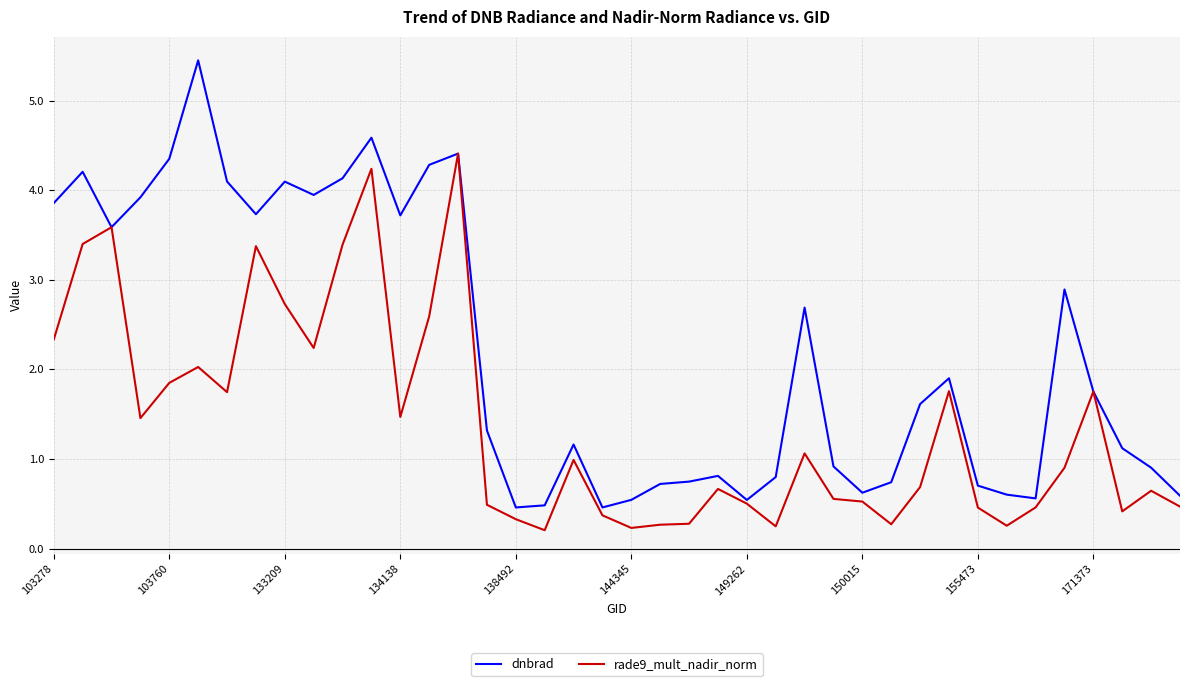

Which series has the largest total across all categories?

dnbrad